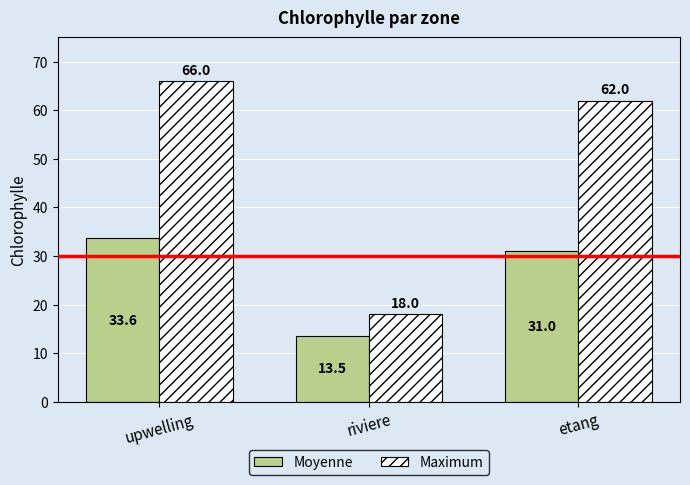

How many data points in Maximum are less than 62?

1